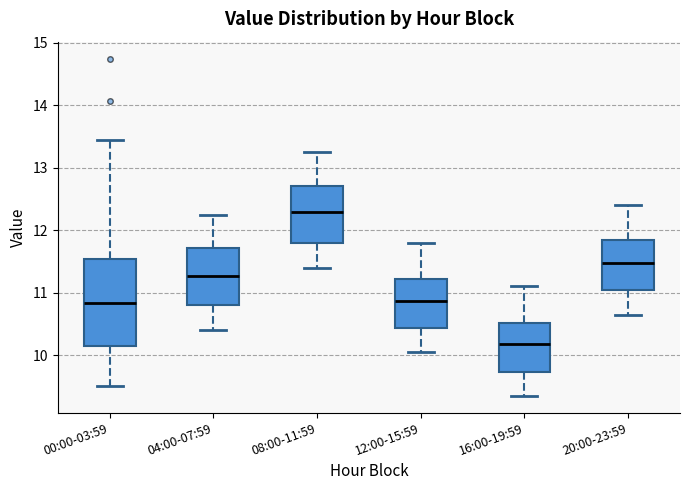

Where does the median line of the box for 16:00-19:59 sit on the y-axis? The values are not printed on the chart, so give them approximately, as read against the axis.

10.2